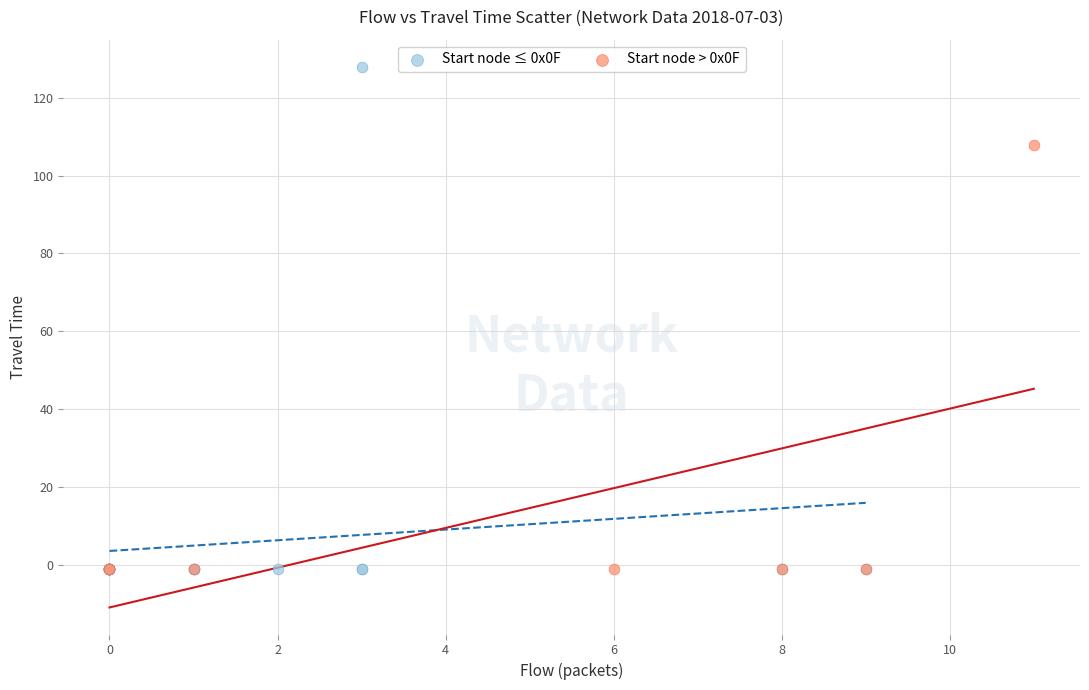

Which series reaches the maximum Y coordinate?

Start node ≤ 0x0F